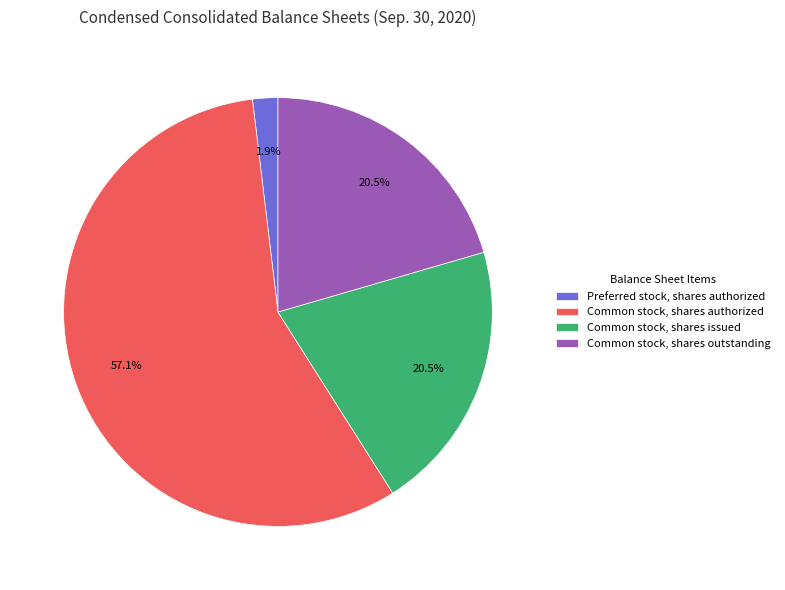

How many slices are in this pie chart?

4